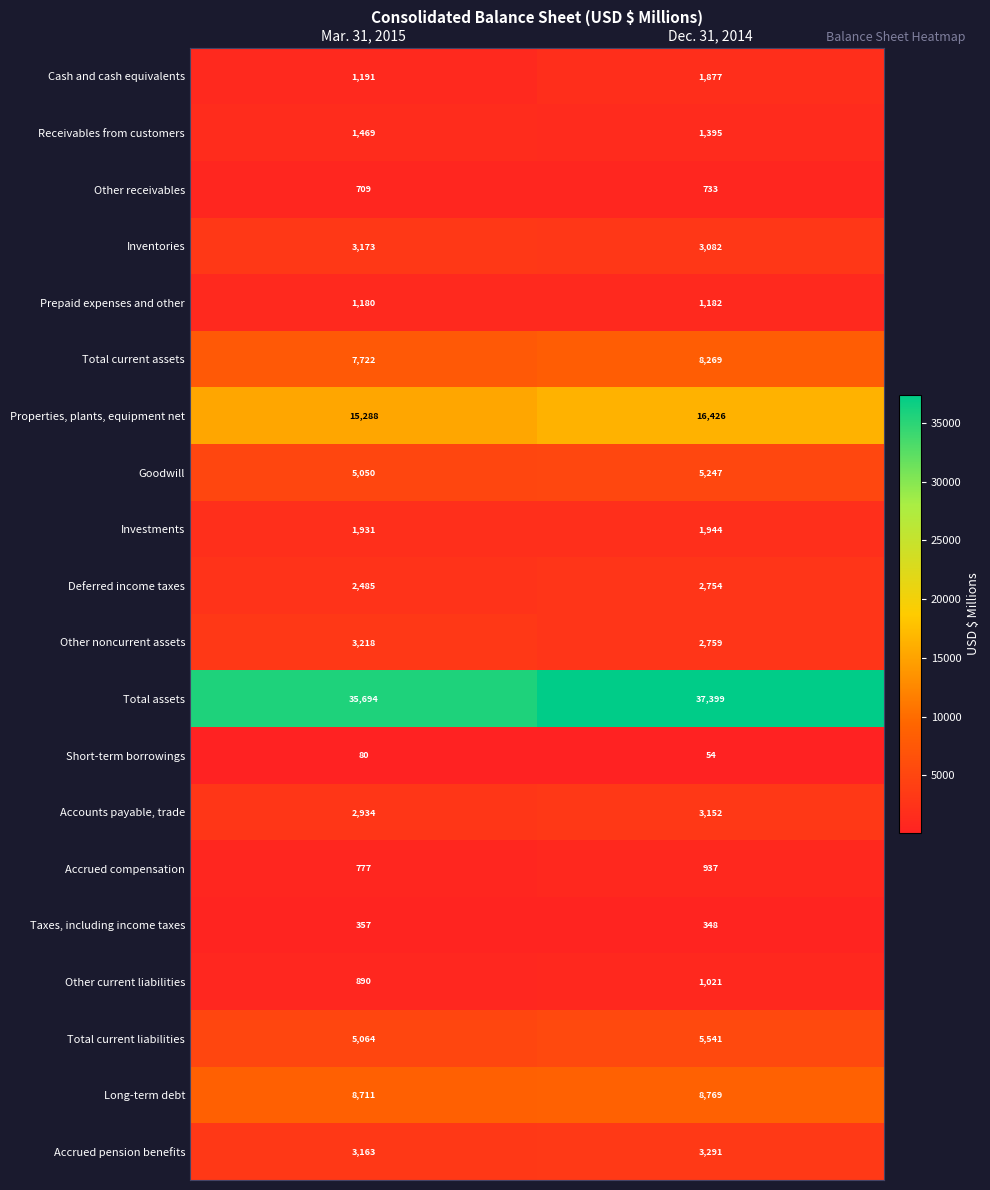

What is the minimum value shown in the chart?

54